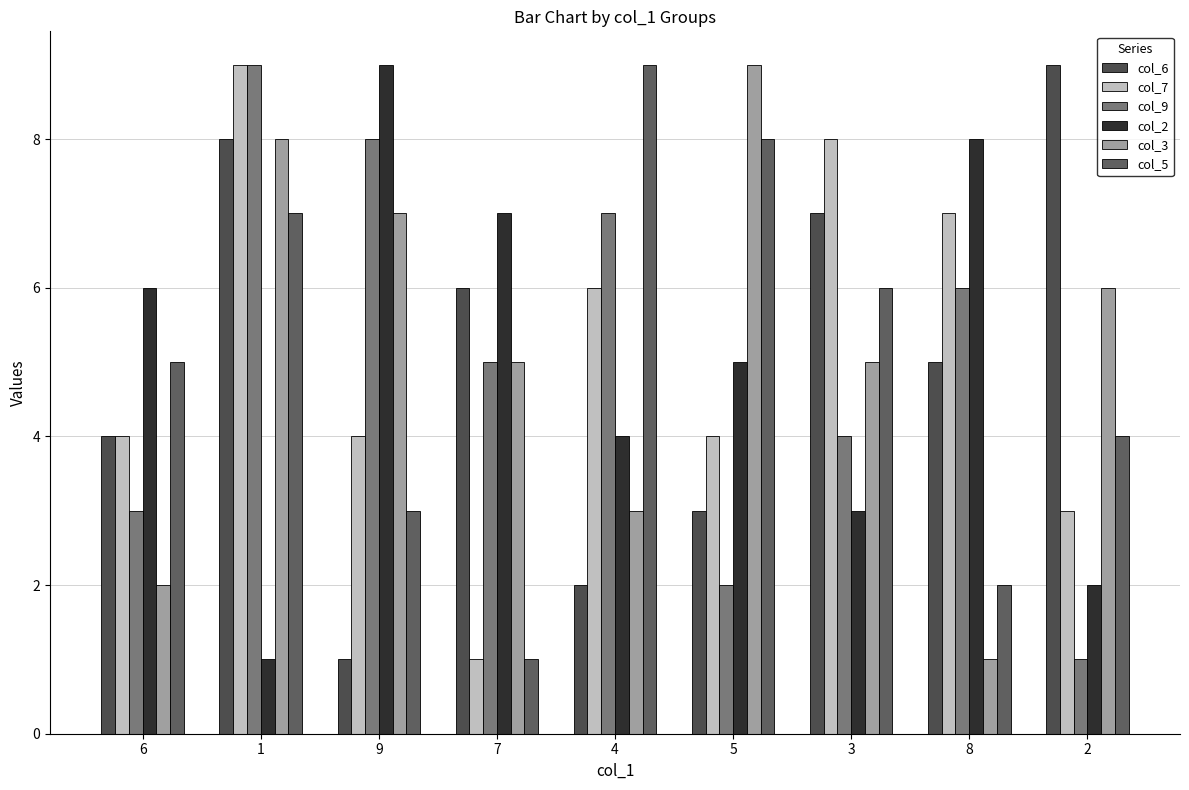

Reading right to left, what are all the values shown in this chart?

col_6: 9	5	7	3	2	6	1	8	4
col_7: 3	7	8	4	6	1	4	9	4
col_9: 1	6	4	2	7	5	8	9	3
col_2: 2	8	3	5	4	7	9	1	6
col_3: 6	1	5	9	3	5	7	8	2
col_5: 4	2	6	8	9	1	3	7	5